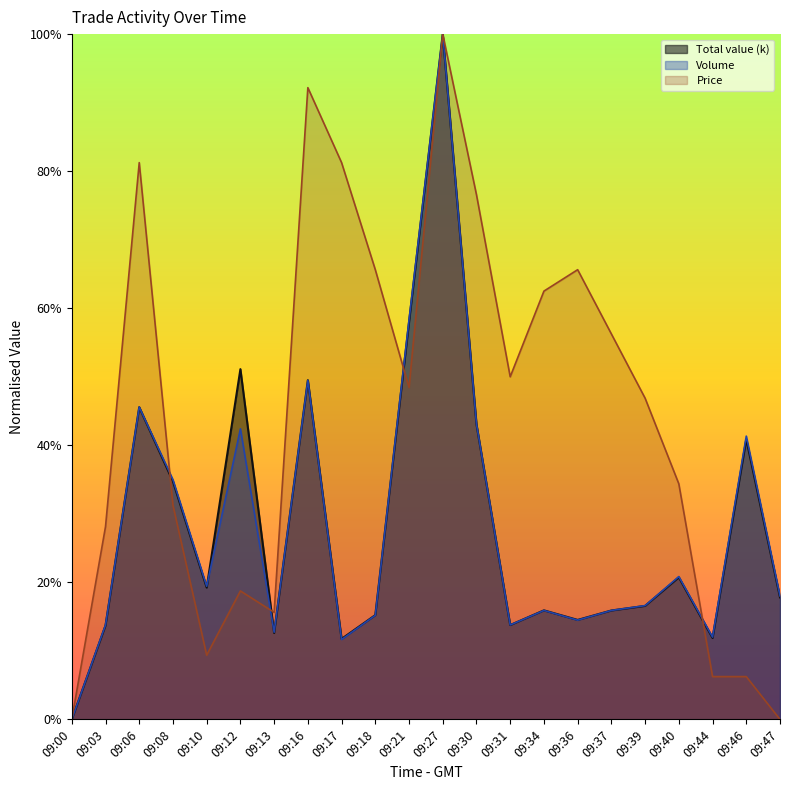

How many Total value (k) values are between 0 and 1?

22